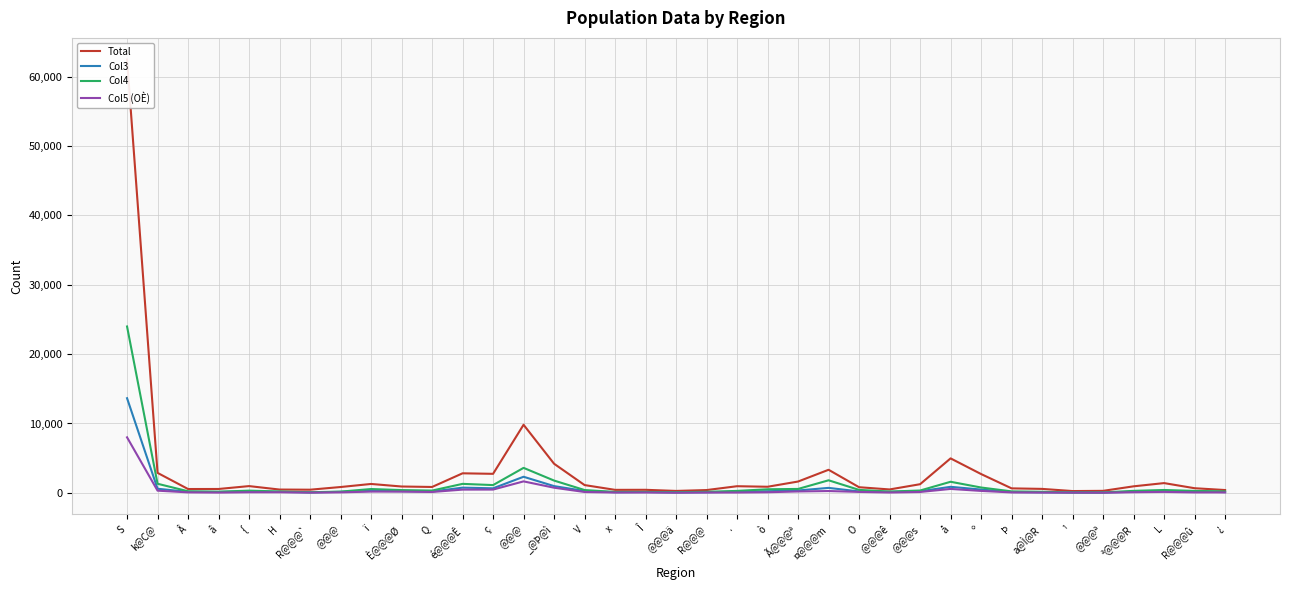

Count the number of categories in the chart.

37